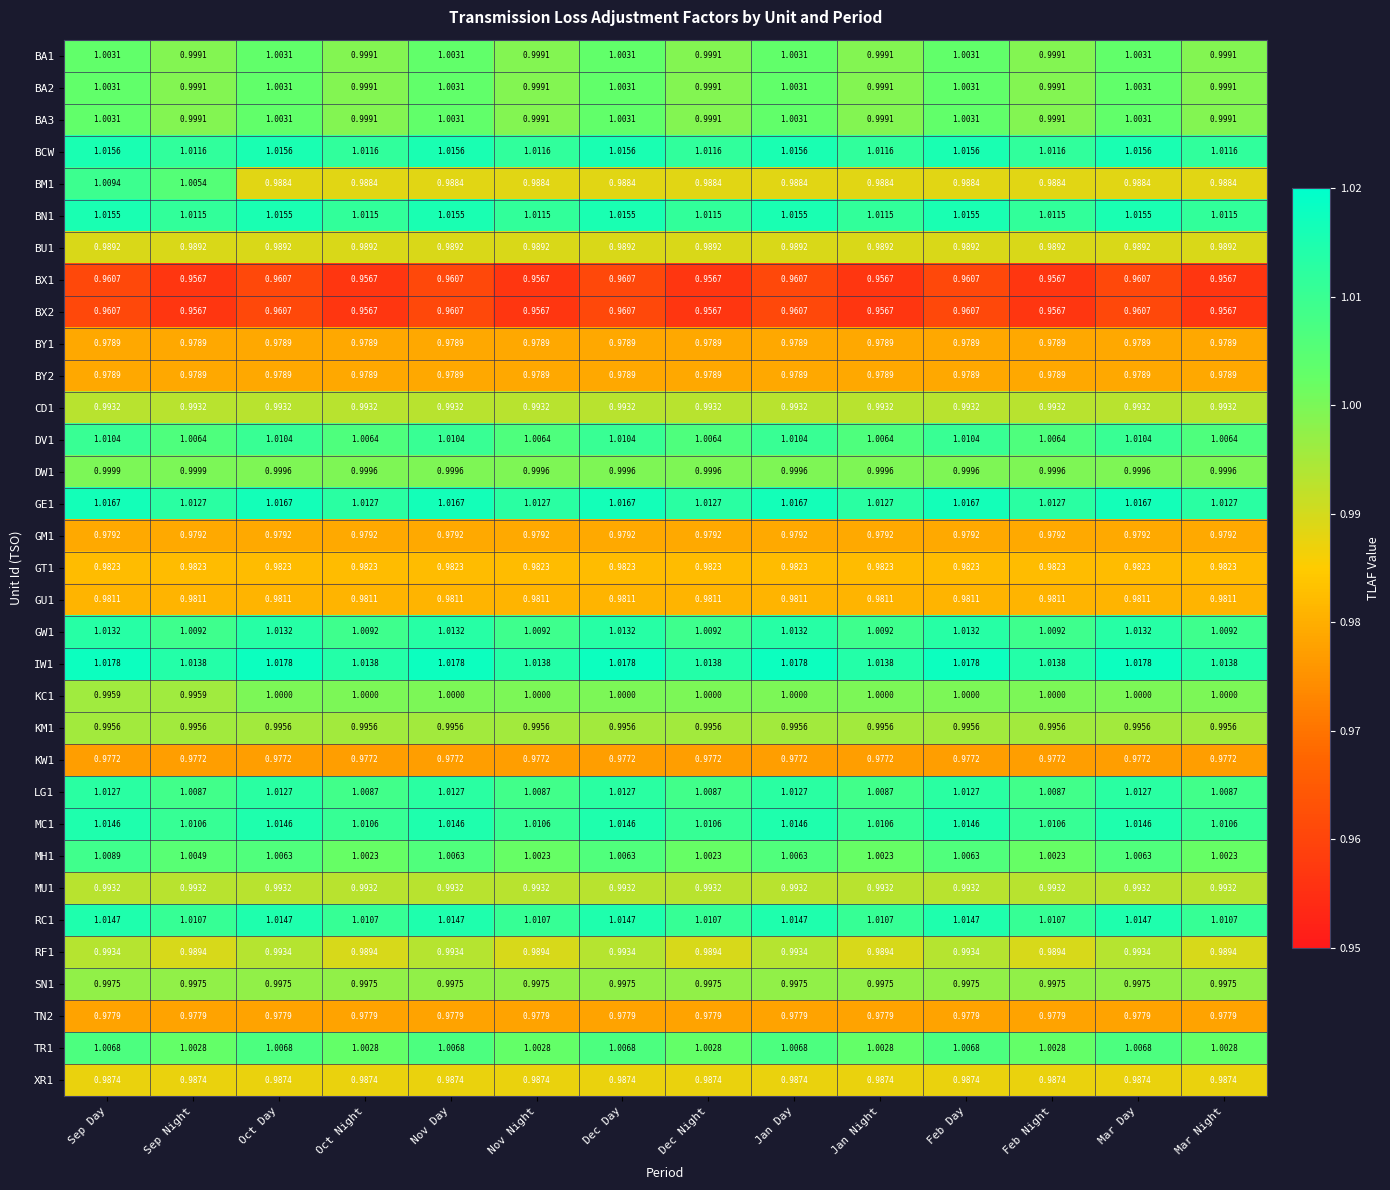

At which category is the sum across all series the highest?

Sep Day